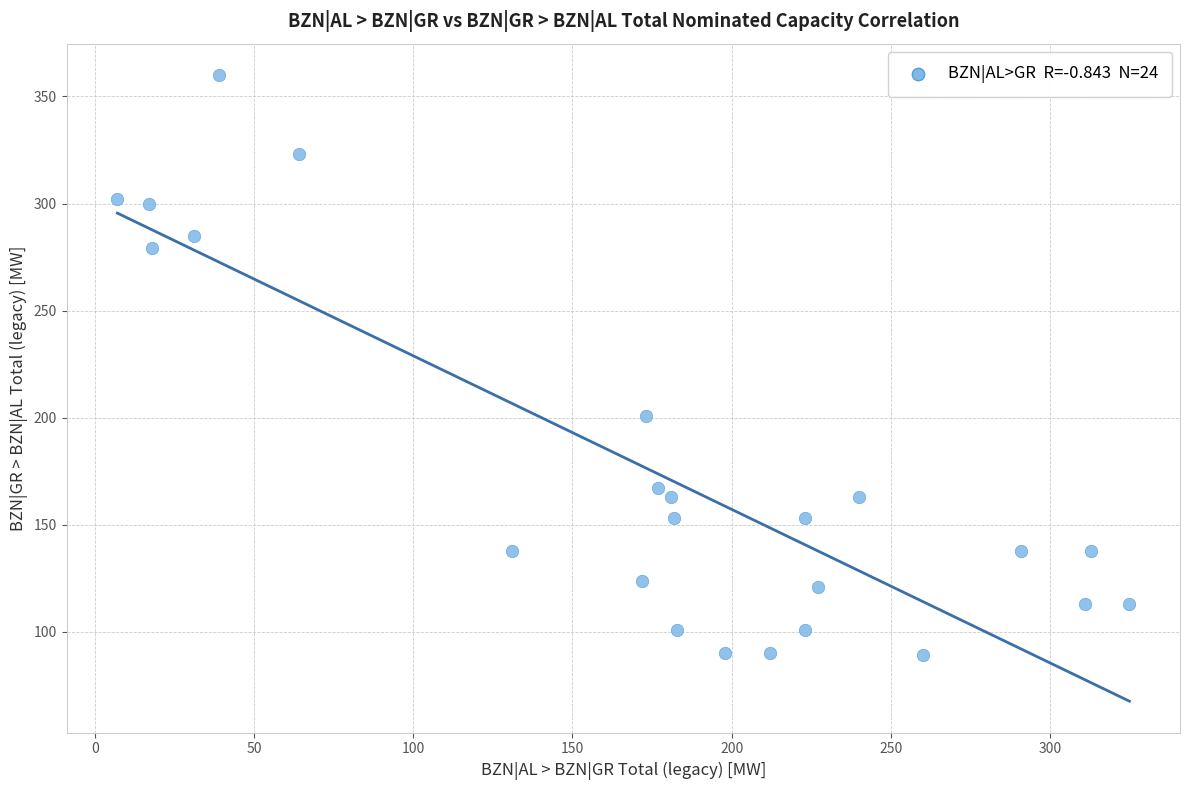

What Y value in the scatter plot is closest to 224?

201